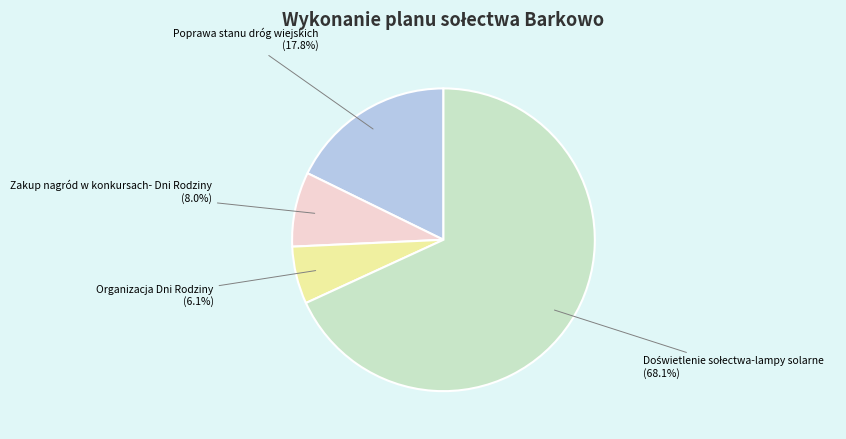

How much of the chart is everything except Poprawa stanu dróg wiejskich?

82.2%